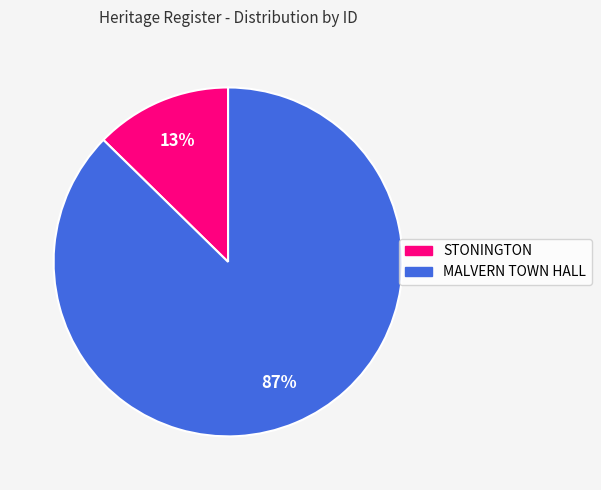

Does any single category account for the majority?

Yes